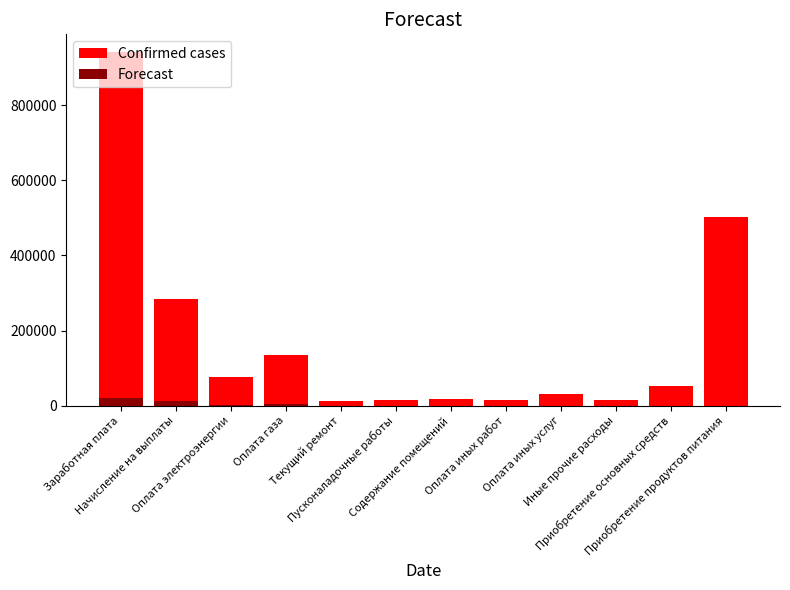

What is the highest value of the Confirmed cases series?

941800